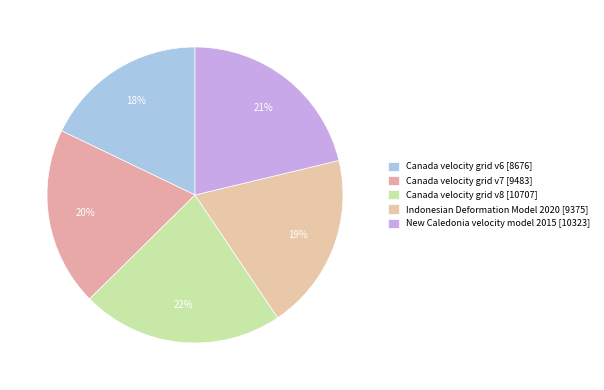

To the nearest percent, what percentage of the pie is Indonesian Deformation Model 2020?

19%